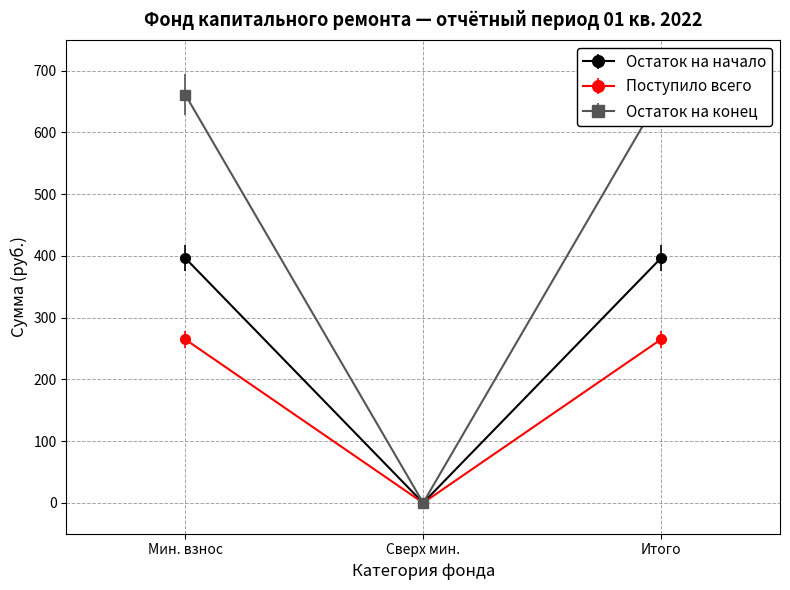

At which label does Остаток на начало reach its minimum?

Сверх мин.